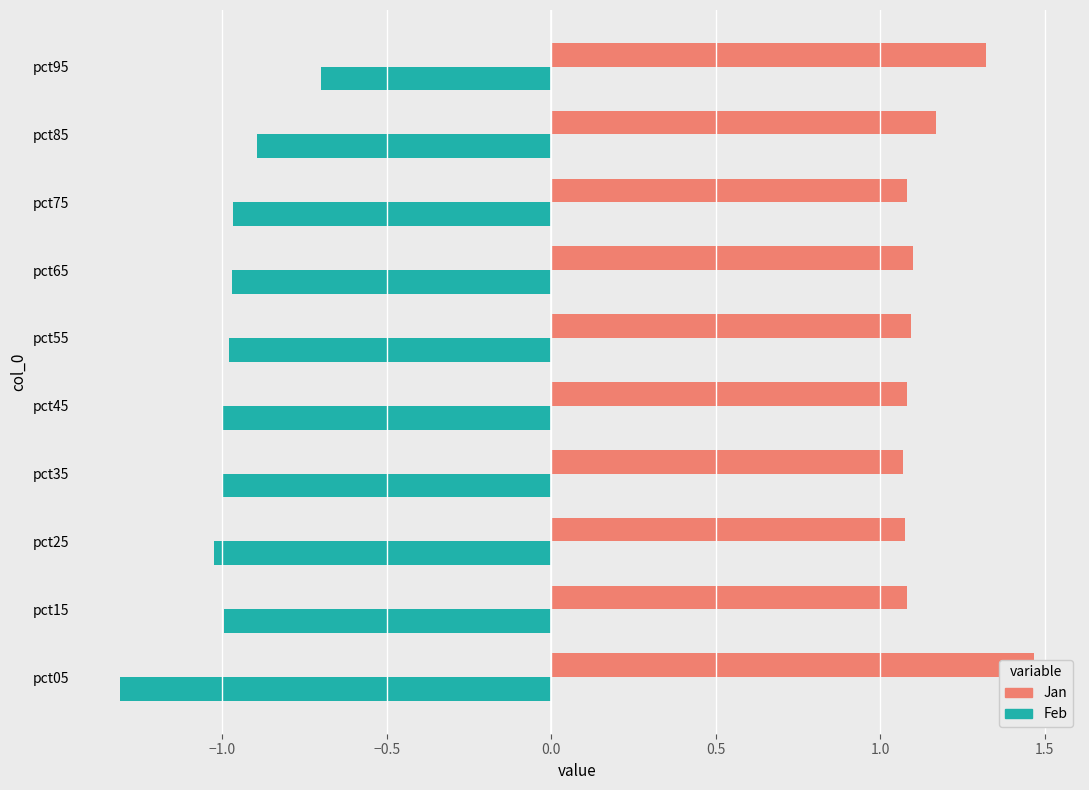

What is the difference between the maximum and second lowest values in the Feb series?

0.3